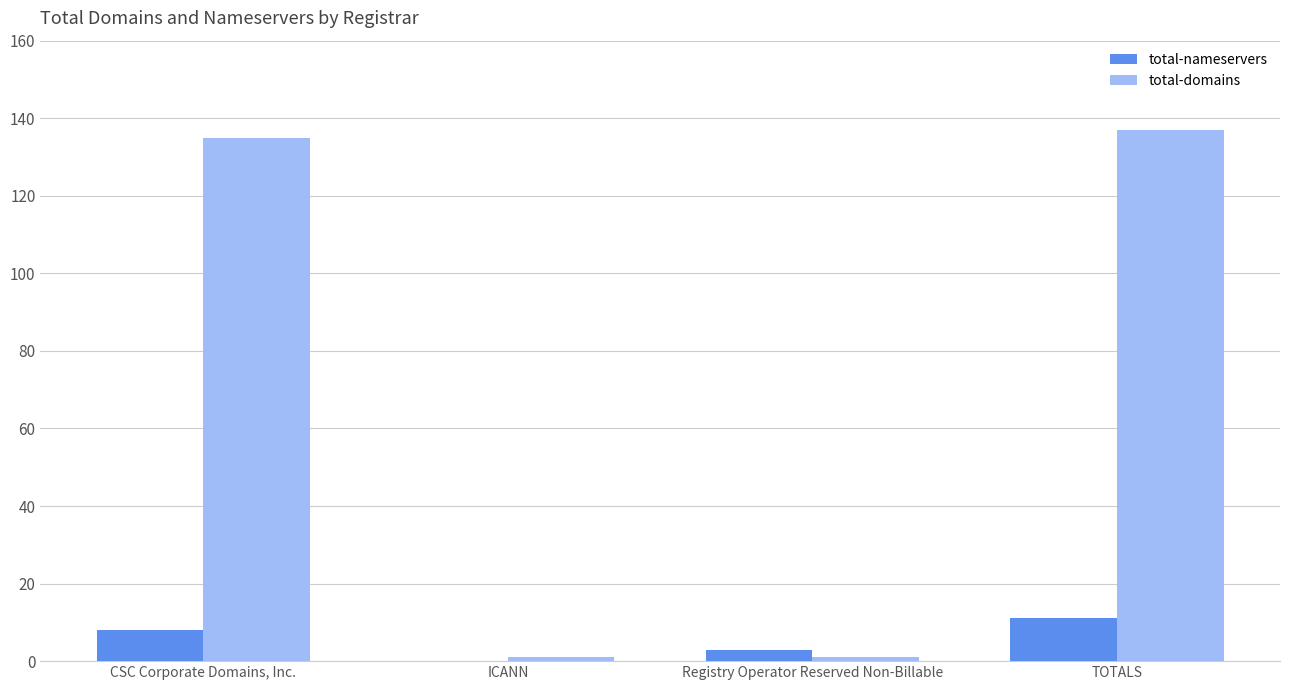

True or false: total-domains has a value of 180 at TOTALS.

False